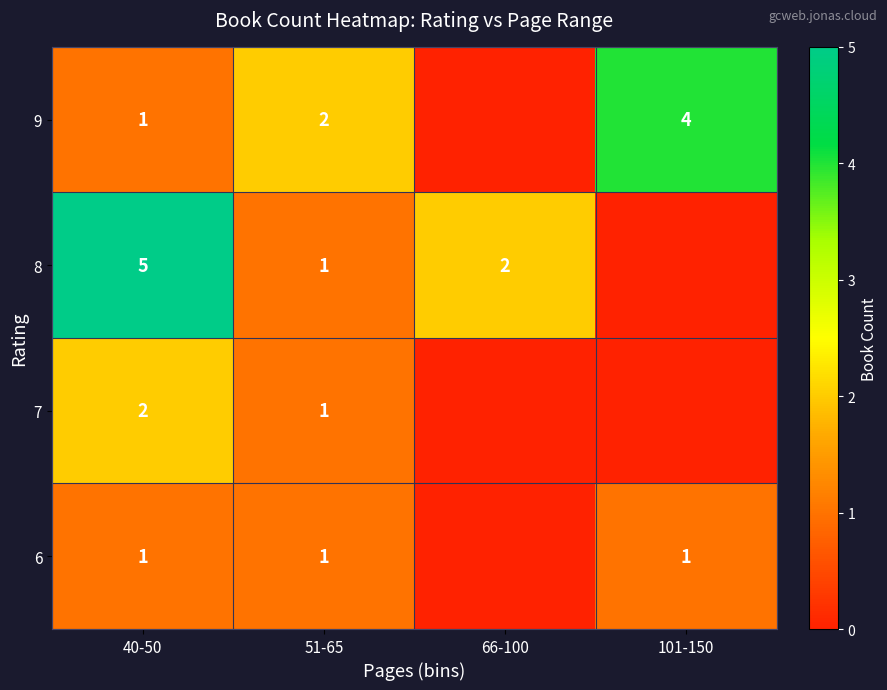

True or false: 6 has a value of 0 at 51-65.

False